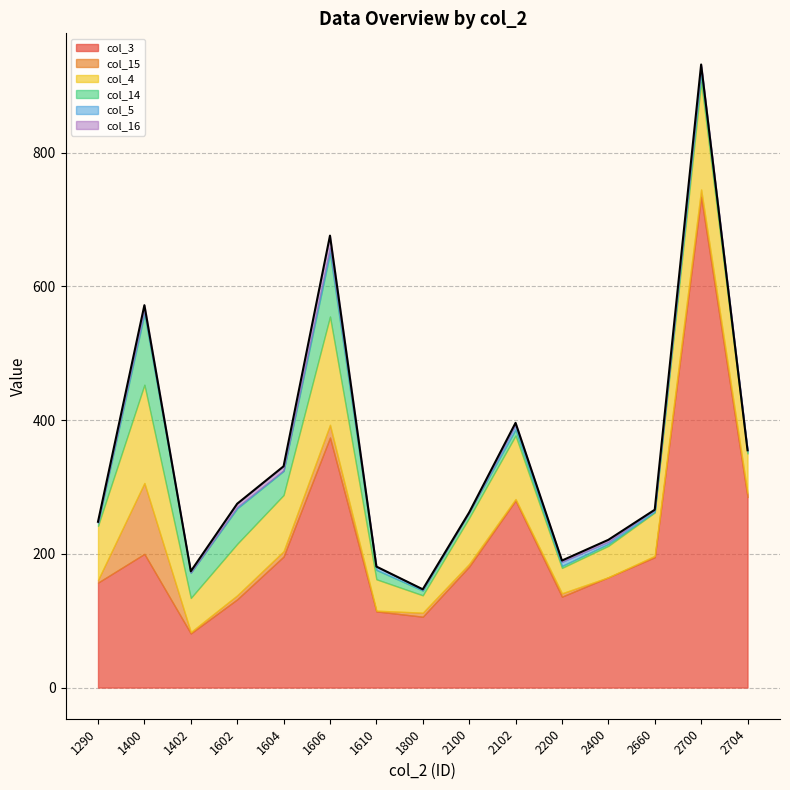

Which series ends up on top after the final intersection of col_16 and col_15?

col_15